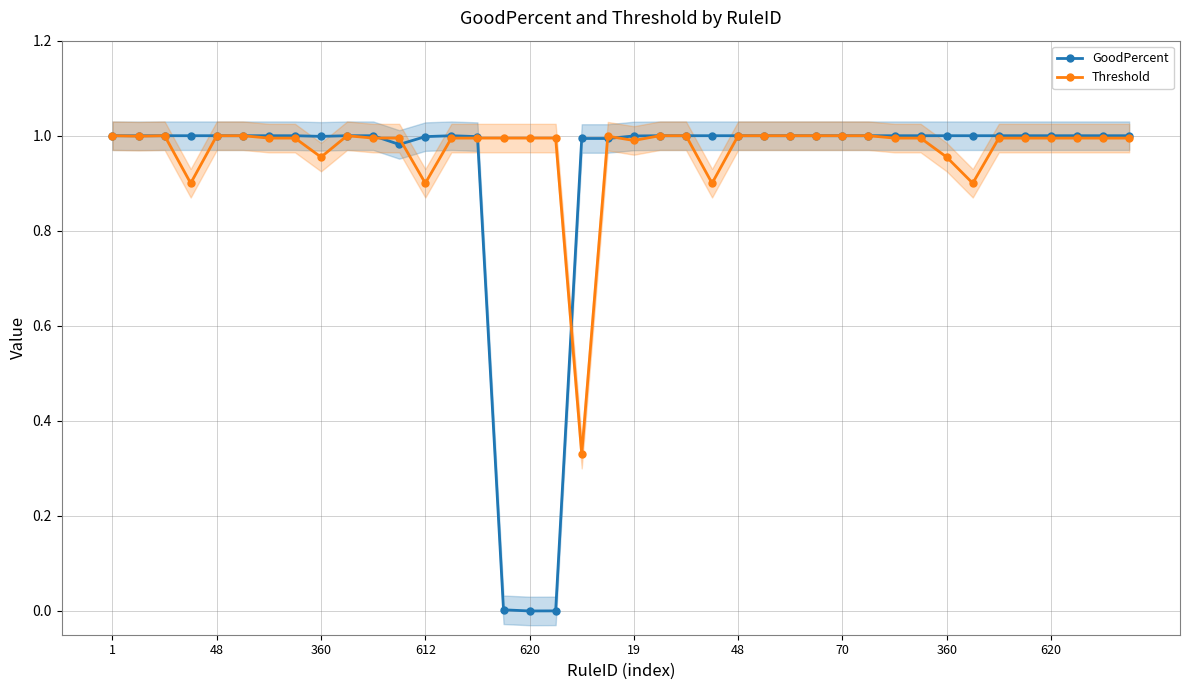

Where is Threshold nearest to the value 0?

18